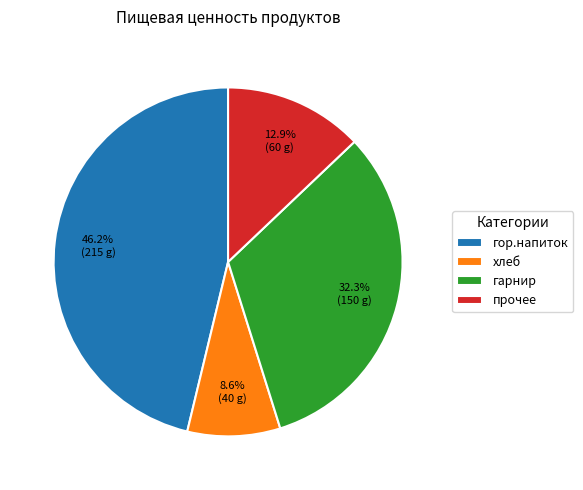

Does гор.напиток represent more than half of the total?

No